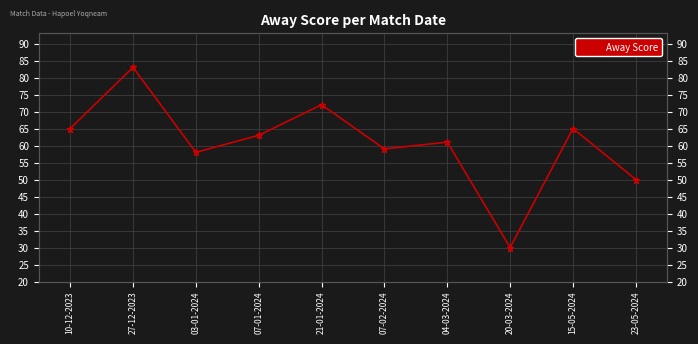

What is the sum of all values?

606